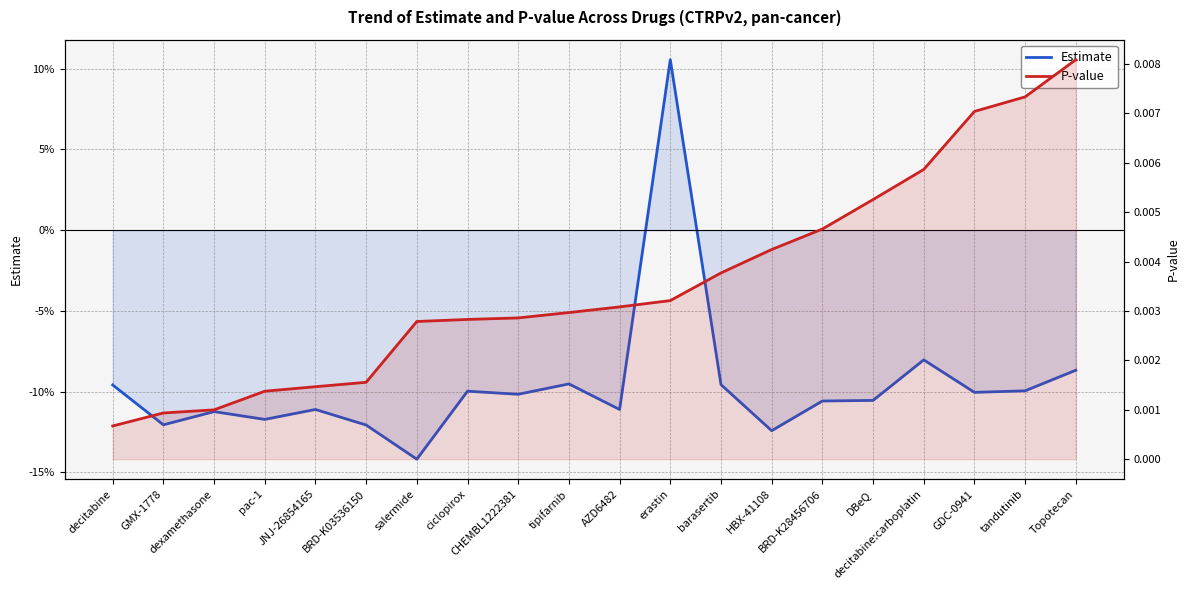

Rank the categories by Estimate value from highest to lowest.

erastin, decitabine:carboplatin, Topotecan, tipifarnib, barasertib, decitabine, tandutinib, ciclopirox, GDC-0941, CHEMBL1222381, DBeQ, BRD-K28456706, JNJ-26854165, AZD6482, dexamethasone, pac-1, GMX-1778, BRD-K03536150, HBX-41108, salermide